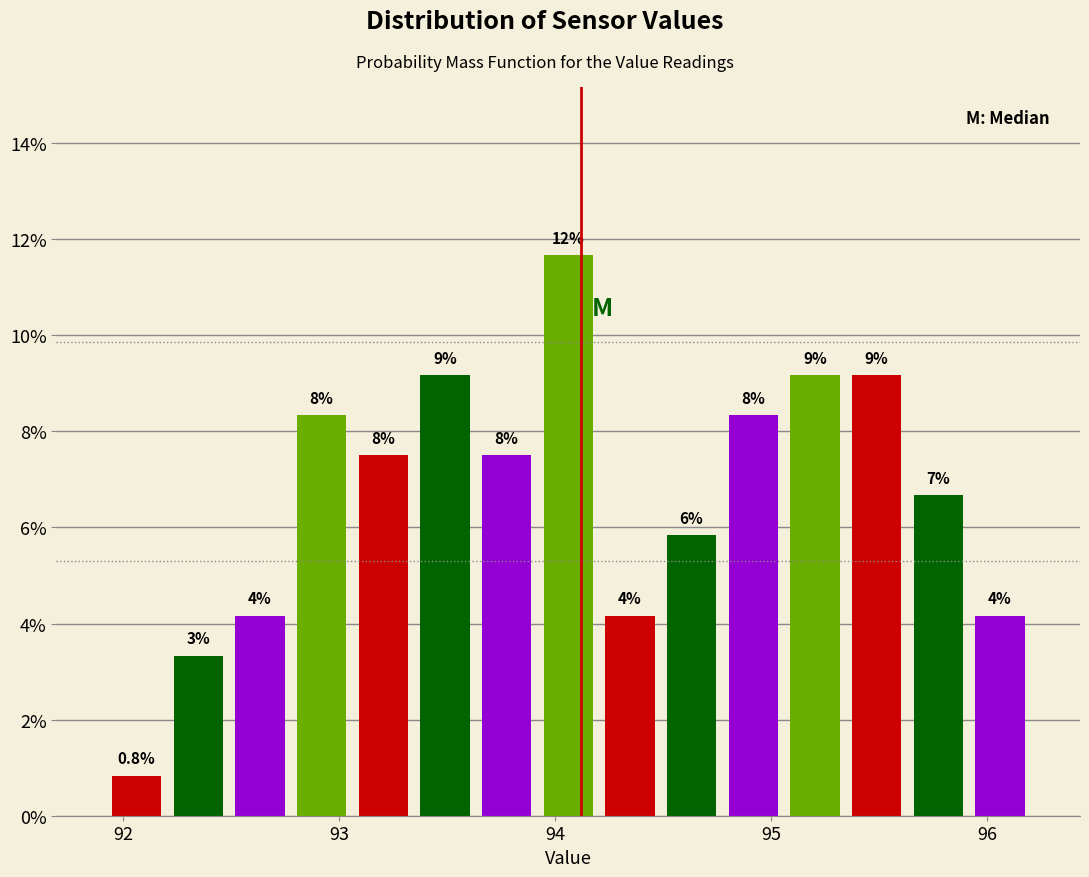

Around what value on the x-axis is the tallest bar? Give the approximate position of its centre, as read against the axis.

94.1